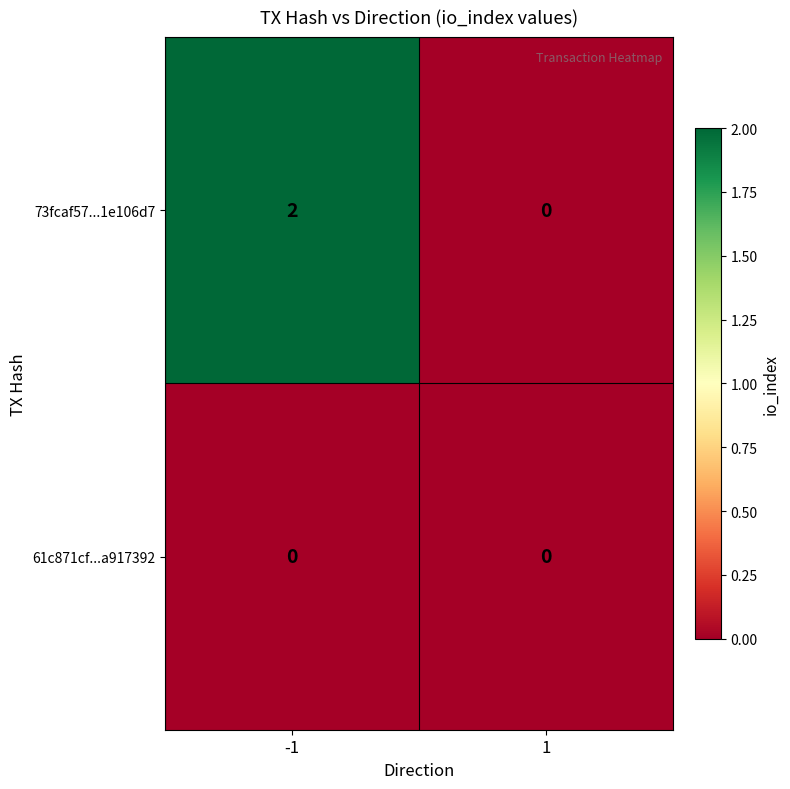

Reading left to right, transcribe all the data shown in this chart.

73fcaf57...1e106d7: -1=2	1=0
61c871cf...a917392: -1=0	1=0